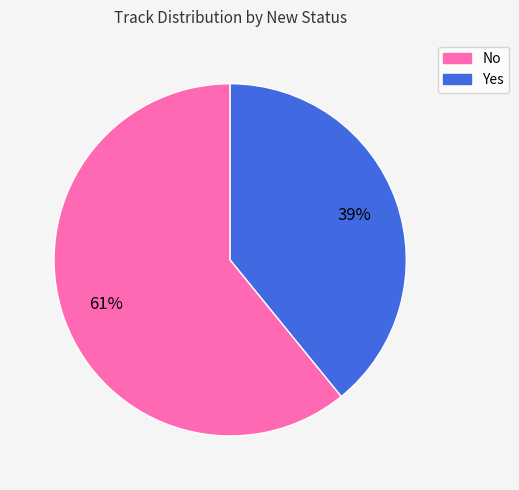

How many segments does this pie chart have?

2